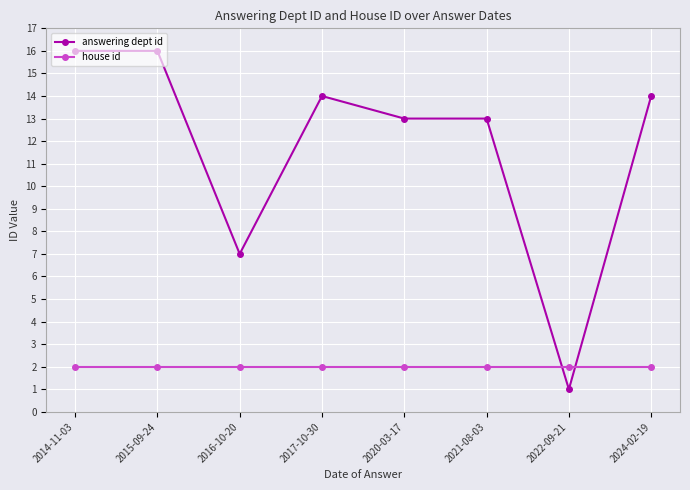

Reading left to right, extract all data points from this chart.

answering dept id: 2014-11-03=16	2015-09-24=16	2016-10-20=7	2017-10-30=14	2020-03-17=13	2021-08-03=13	2022-09-21=1	2024-02-19=14
house id: 2014-11-03=2	2015-09-24=2	2016-10-20=2	2017-10-30=2	2020-03-17=2	2021-08-03=2	2022-09-21=2	2024-02-19=2